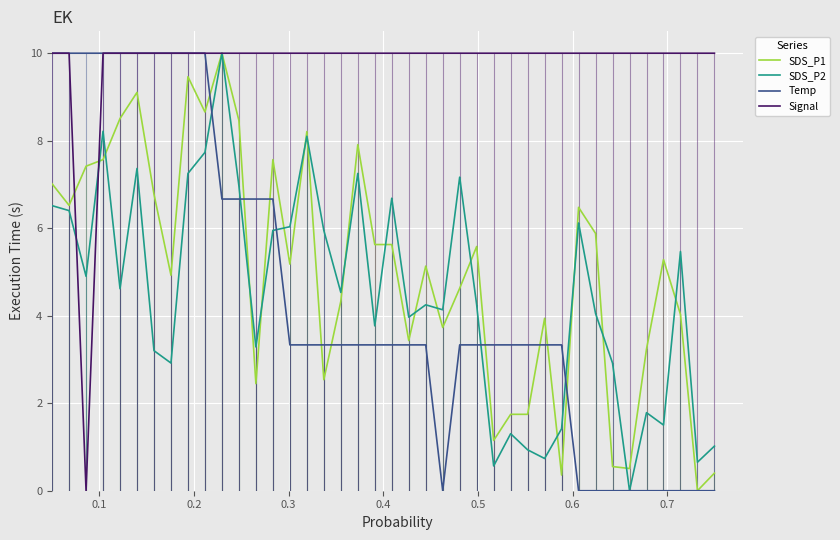

Which series has the largest total across all categories?

Signal